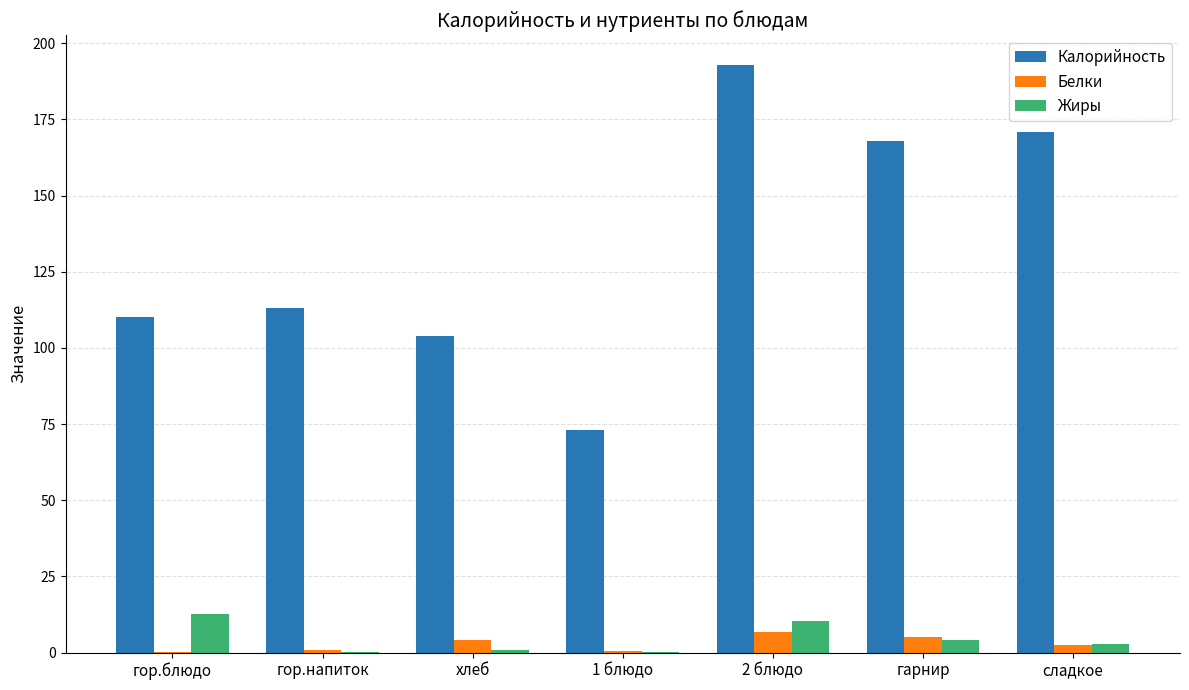

Between гор.блюдо and гарнир, which series saw the biggest shift?

Калорийность